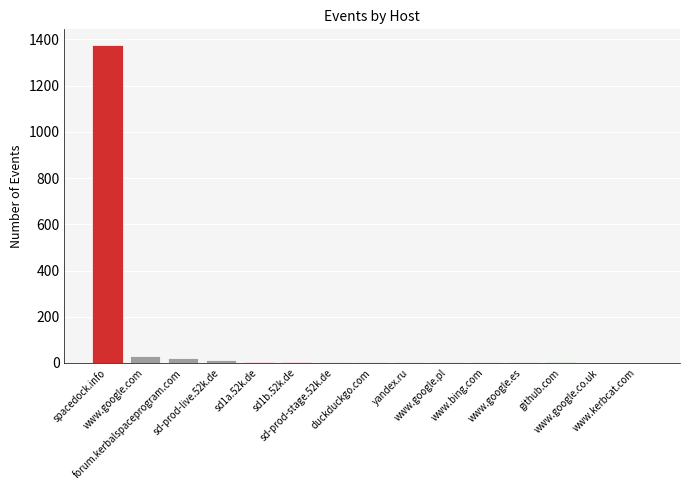

What is the maximum value shown in the chart?

1375